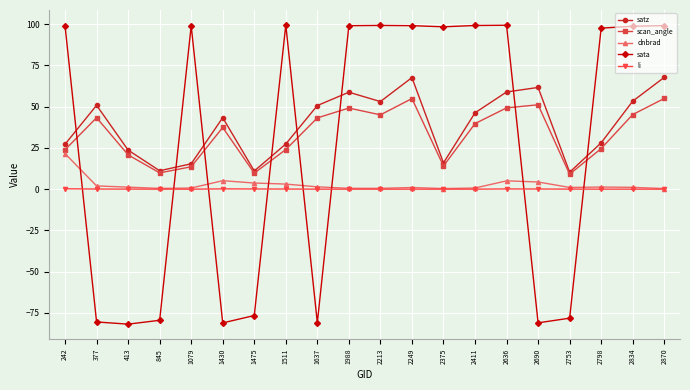

Is the value of sata at 377 greater than the value of satz at 2375?

No